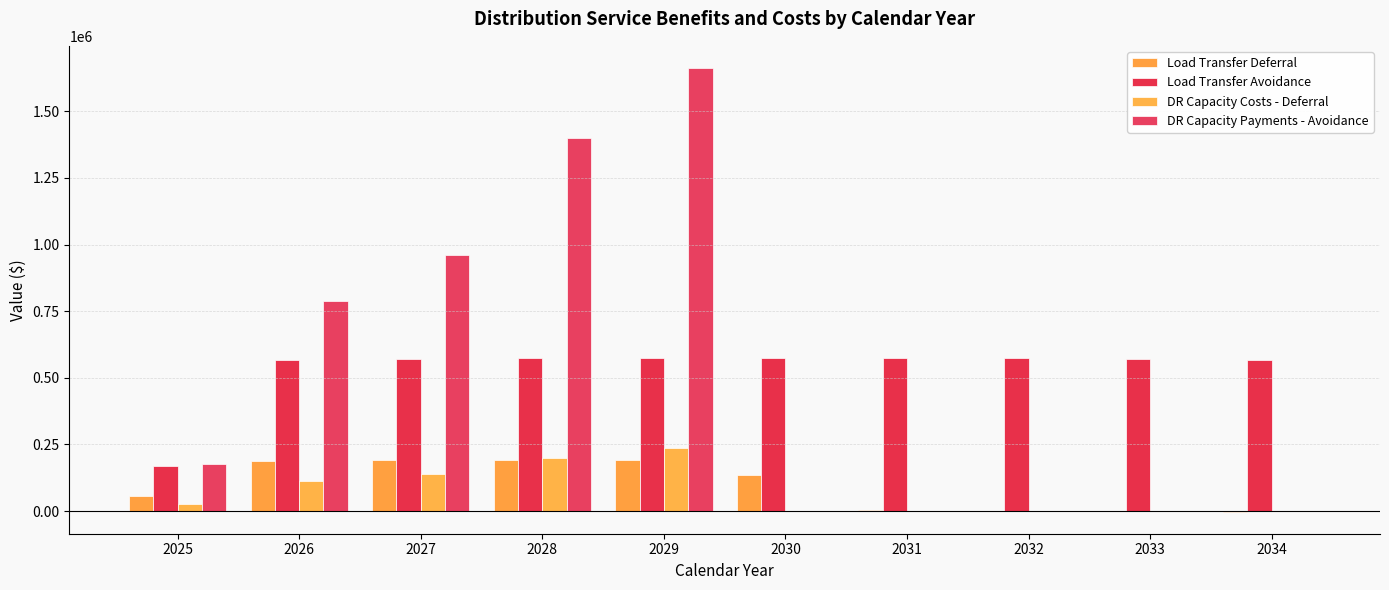

Is the value of DR Capacity Payments - Avoidance at 2028 greater than the value of Load Transfer Avoidance at 2031?

Yes